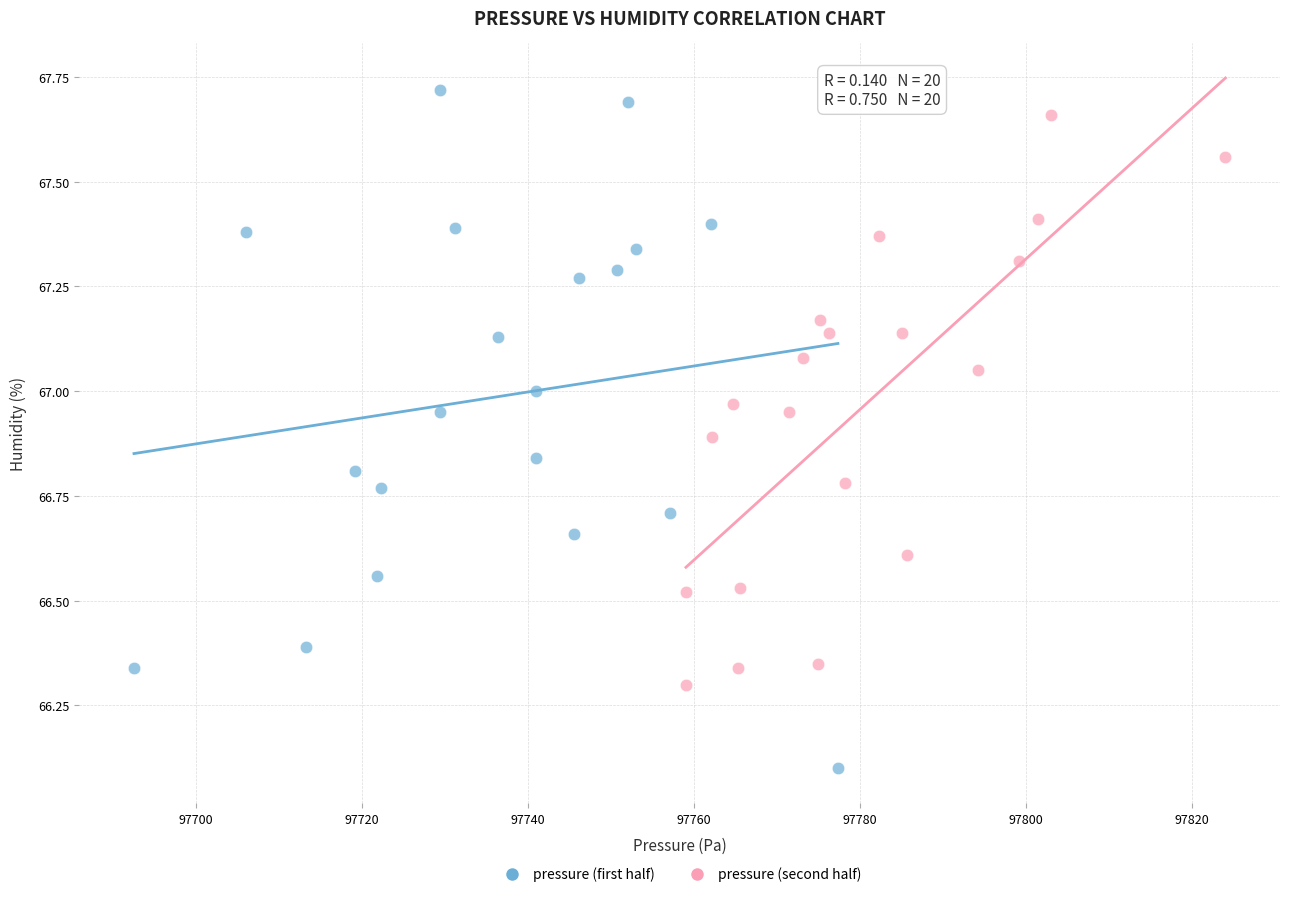

Which series has the largest Y range (max minus min)?

pressure (first half)